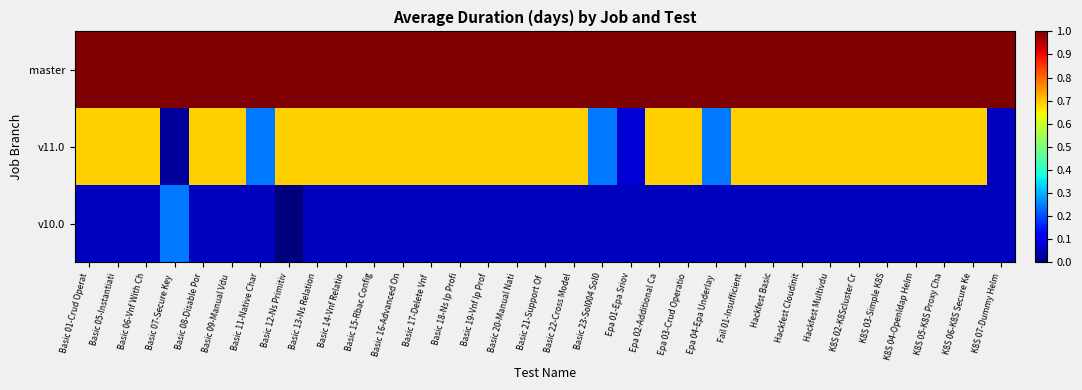

List the series in order of their overall mean, highest first.

master, v11.0, v10.0